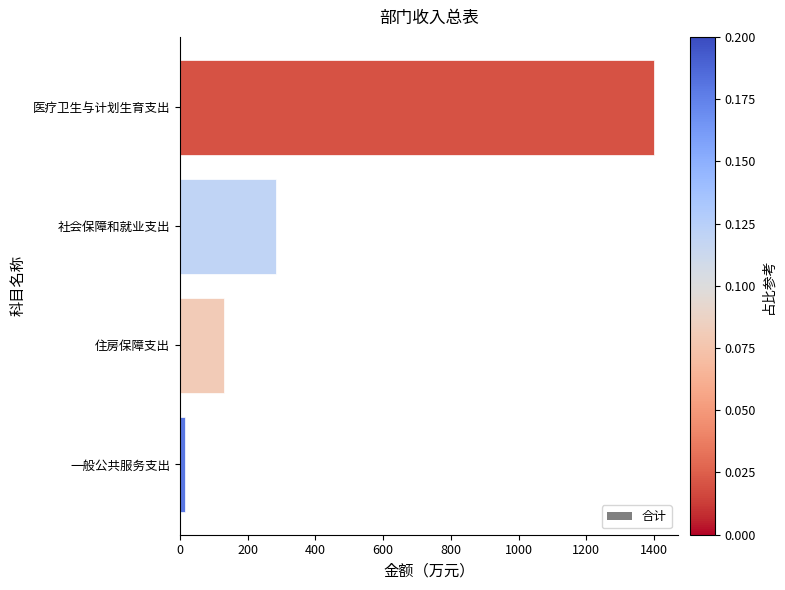

What is the greatest value displayed?

1400.3